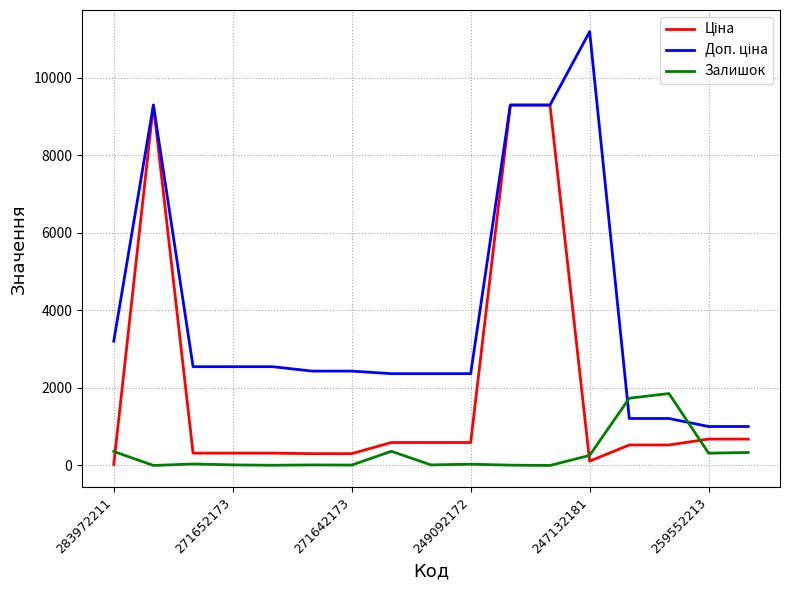

What is the maximum value shown in the chart?

11182.0